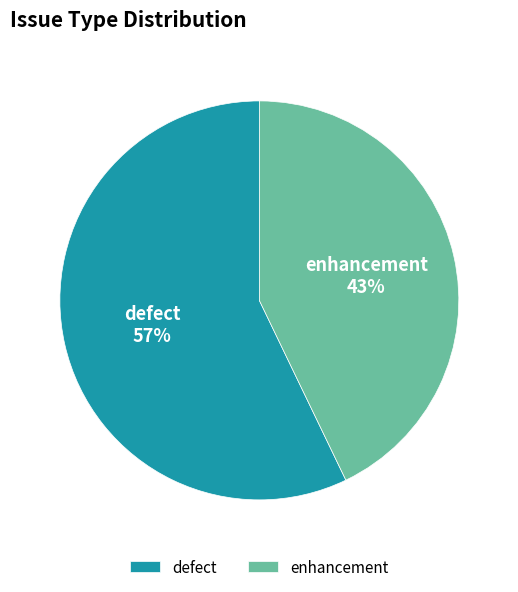

To the nearest percent, what percentage of the pie is enhancement?

43%